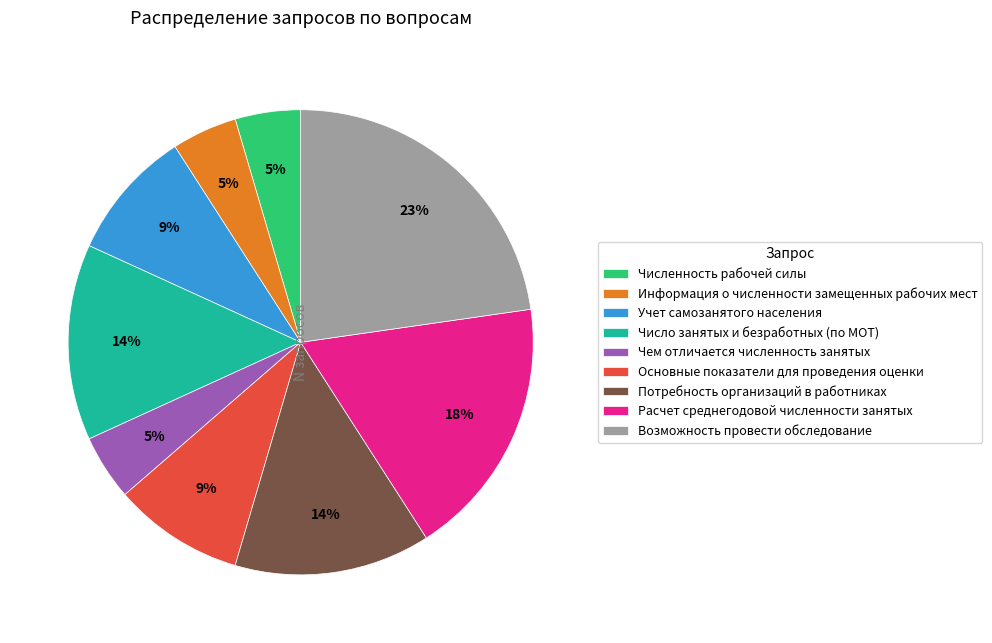

Is it true that Расчет среднегодовой численности занятых is 18% of the pie?

True